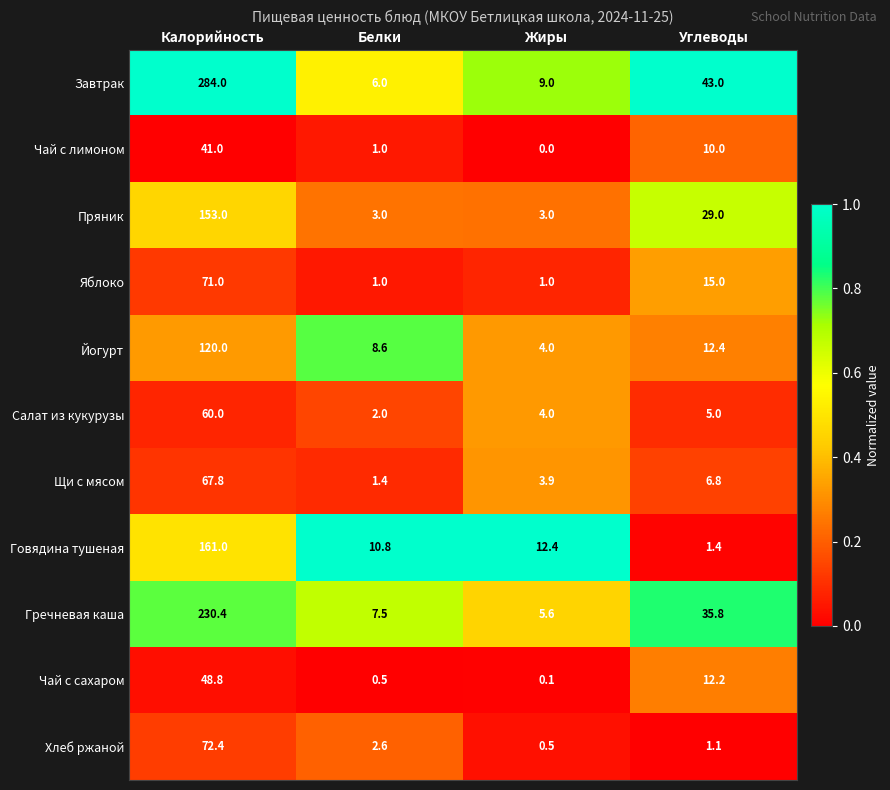

Between Калорийность and Белки, which series saw the biggest shift?

Завтрак